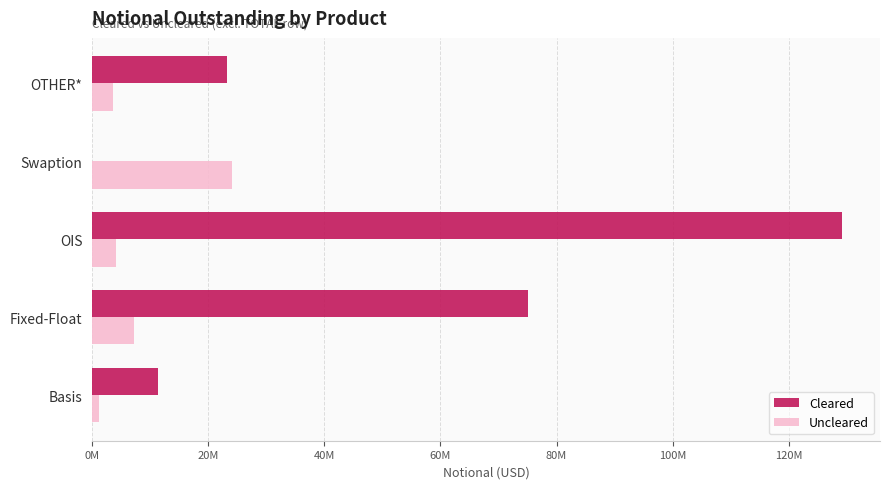

What are all the series names shown in the legend?

Cleared, Uncleared